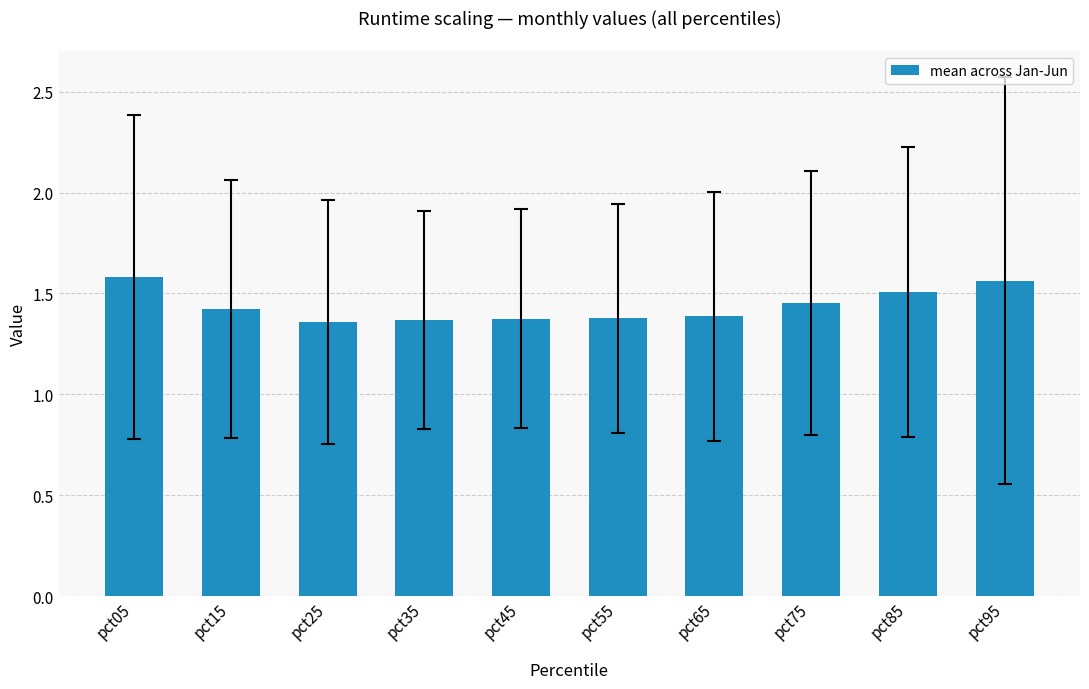

Count the values in the range 1 to 2.

10